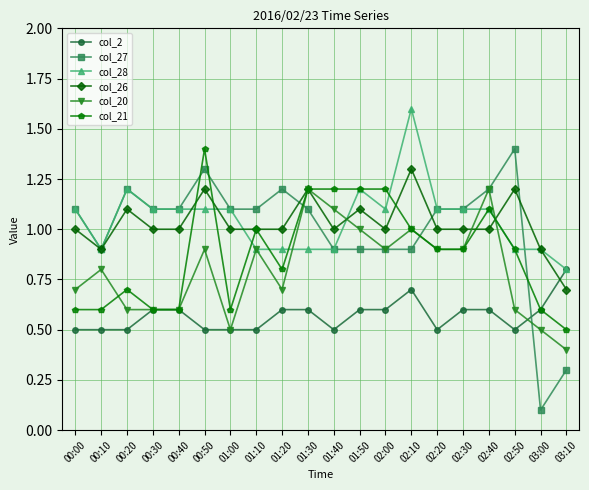

Count the col_20 values in the range 0 to 1.

17